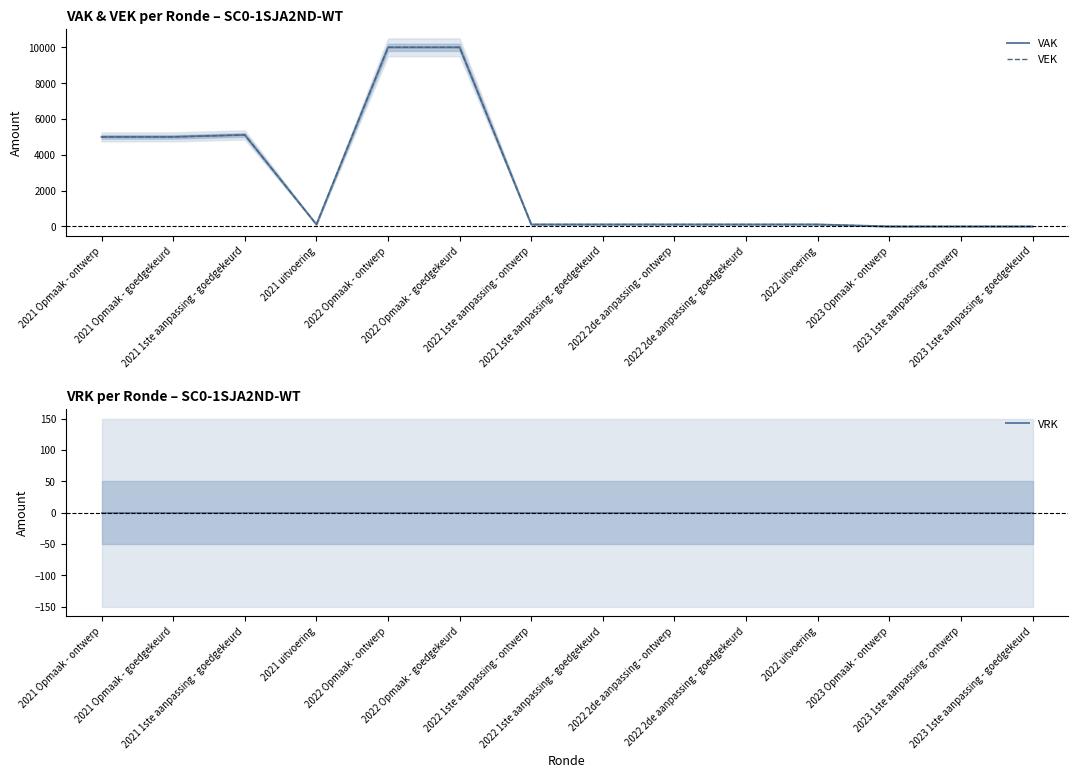

At which category does VEK reach its first local valley?

2021 uitvoering